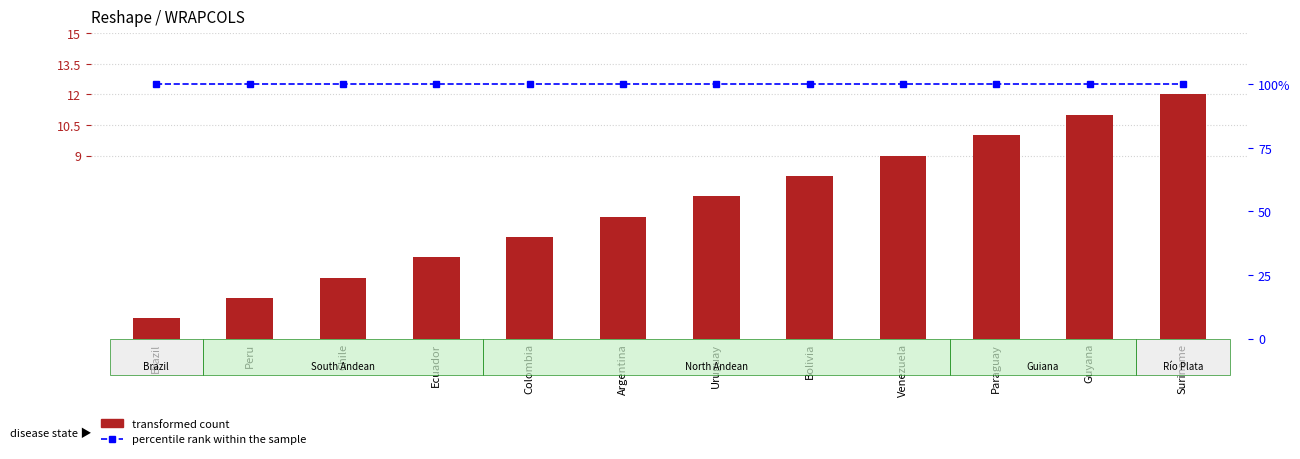

What is the label of the 9th bar from the left?

Venezuela